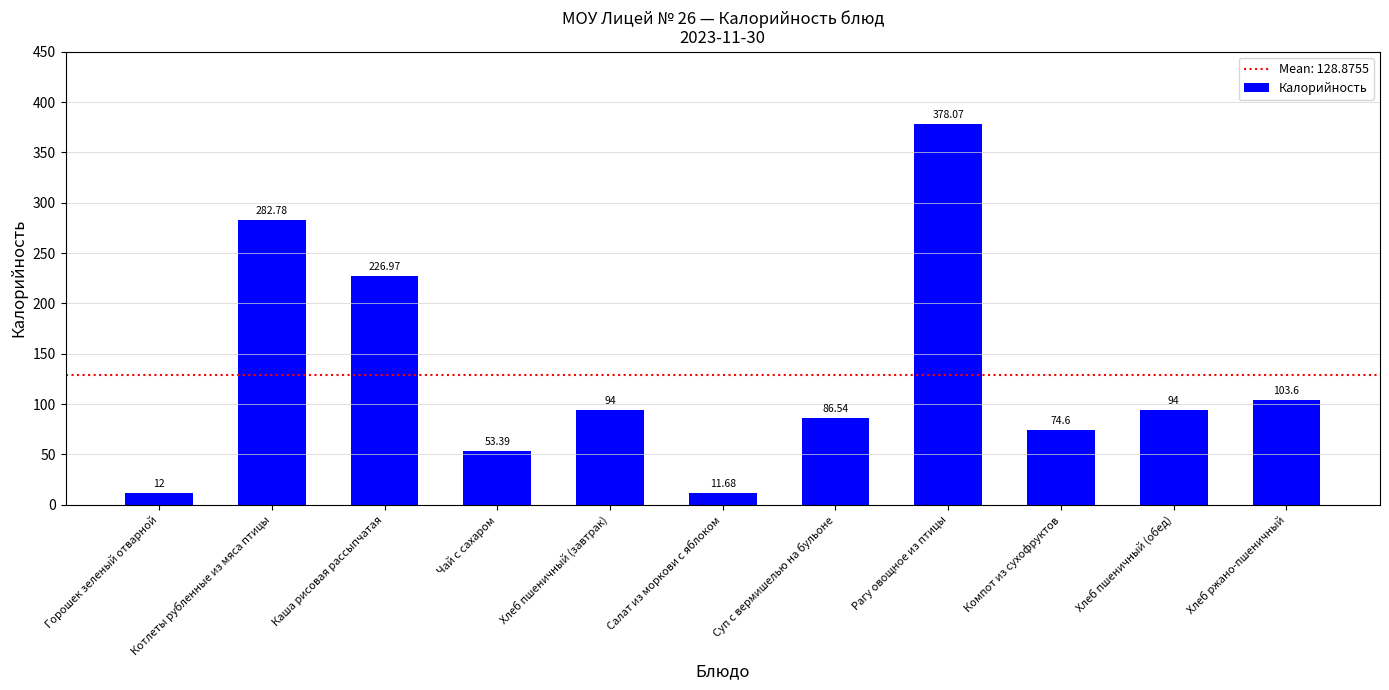

What is the change in value from Салат из моркови с яблоком to Компот из сухофруктов?

+62.9